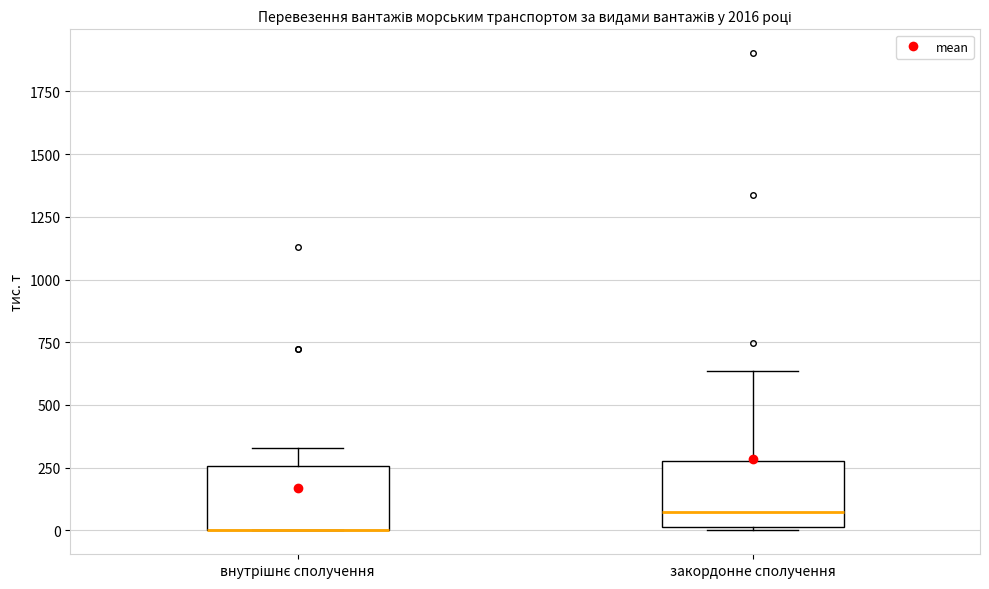

Where does the upper whisker of the box for закордонне сполучення end on the y-axis? The values are not printed on the chart, so give them approximately, as read against the axis.

650